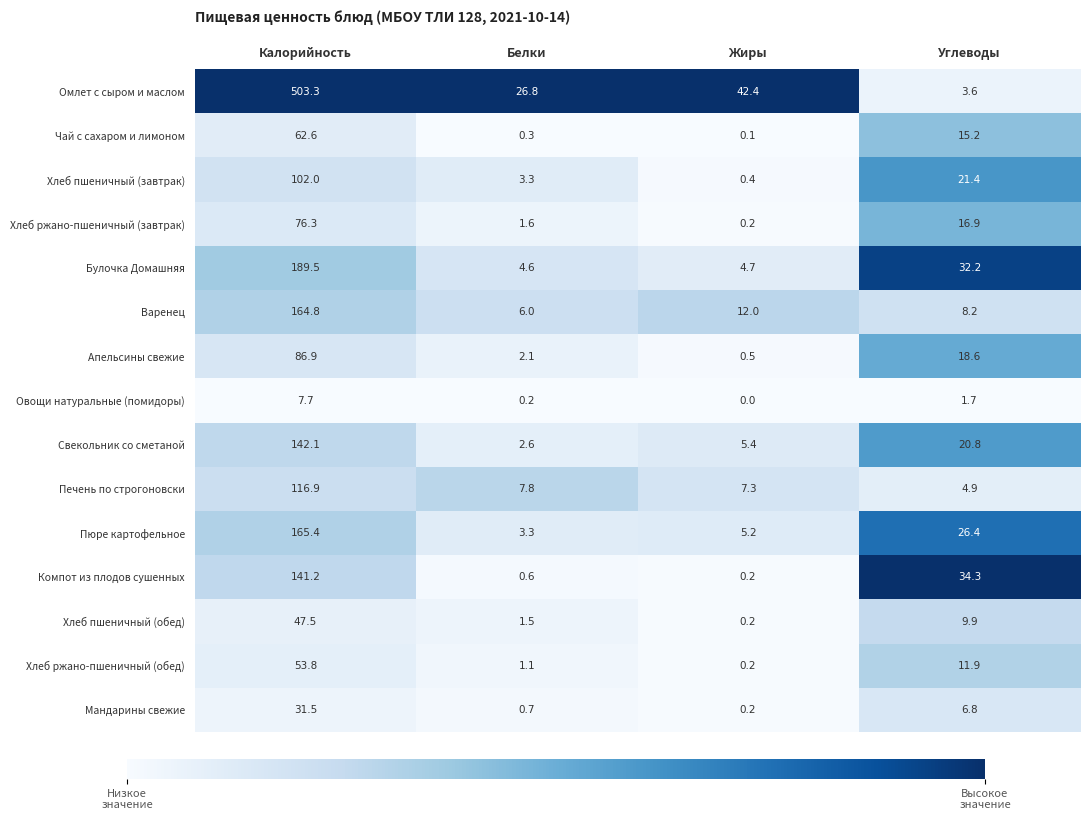

Which label corresponds to the smallest value in the chart?

Жиры